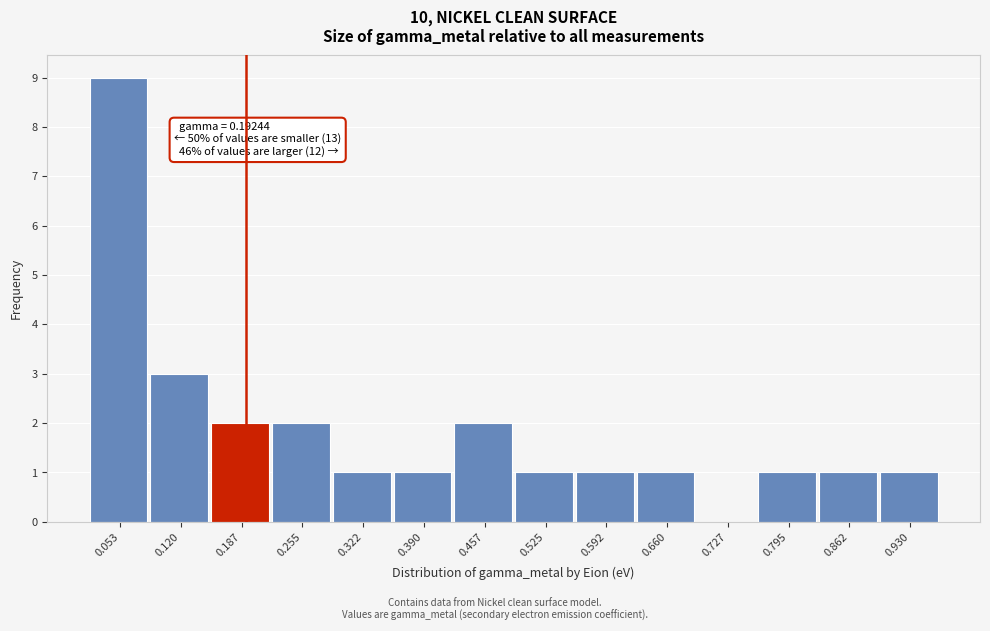

Which range on the x-axis has the tallest bar?

0.02 to 0.09